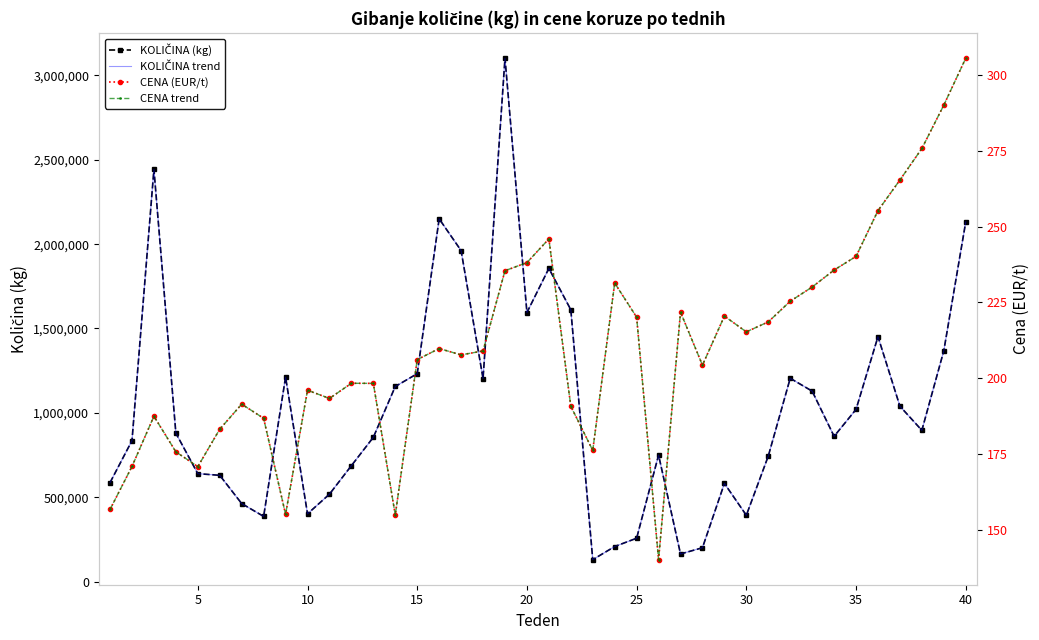

True or false: CENA trend and KOLIČINA (kg) cross at least once.

False